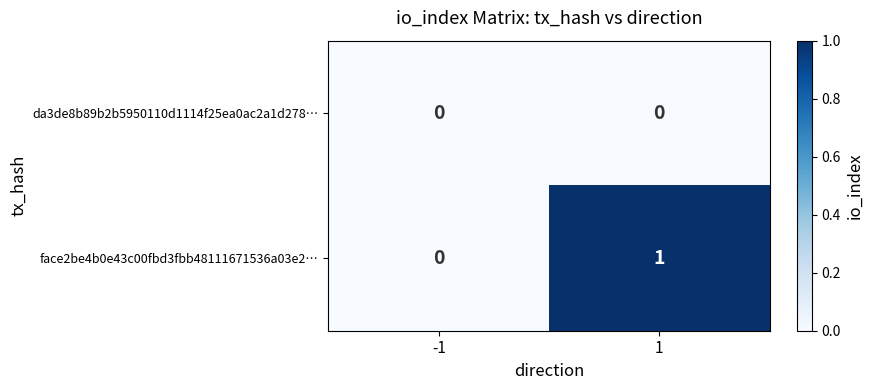

Reading left to right, transcribe all the data shown in this chart.

da3de8b89b2b5950110d1114f25ea0ac2a1d278…: -1=0	1=0
face2be4b0e43c00fbd3fbb48111671536a03e2…: -1=0	1=1